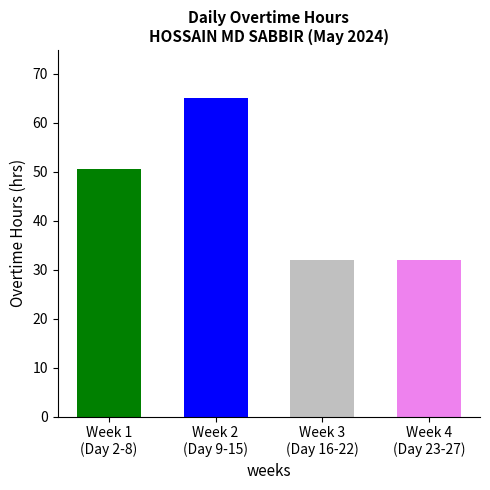

How many series are shown in this chart?

1